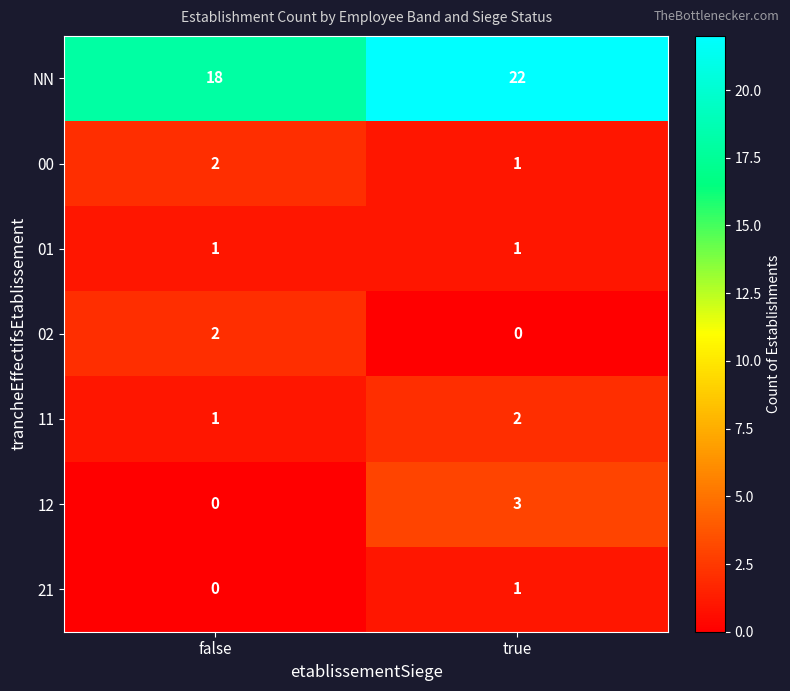

What is the difference between the NN values at true and false?

4